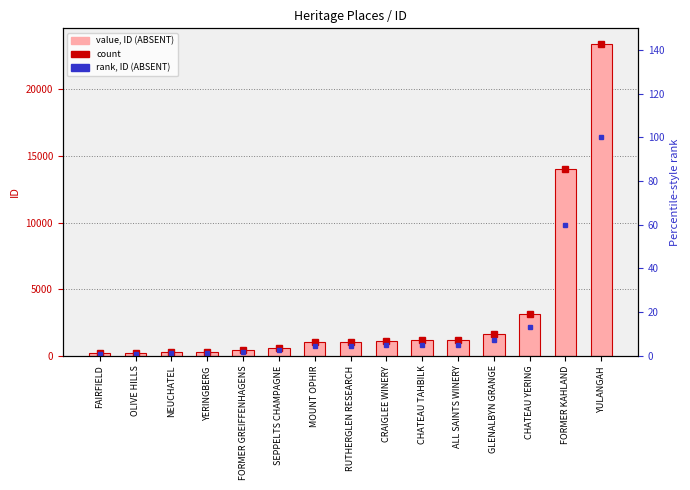

Reading left to right, transcribe all the data shown in this chart.

ID value (ABSENT): 165.0	166.0	281.0	309.0	436.0	557.0	1005.0	1006.0	1137.0	1141.0	1173.0	1640.0	3122.0	14048.0	23421.0
rank (ABSENT): 0.7	0.7	1.2	1.3	1.9	2.4	4.3	4.3	4.9	4.9	5.0	7.0	13.3	60.0	100.0